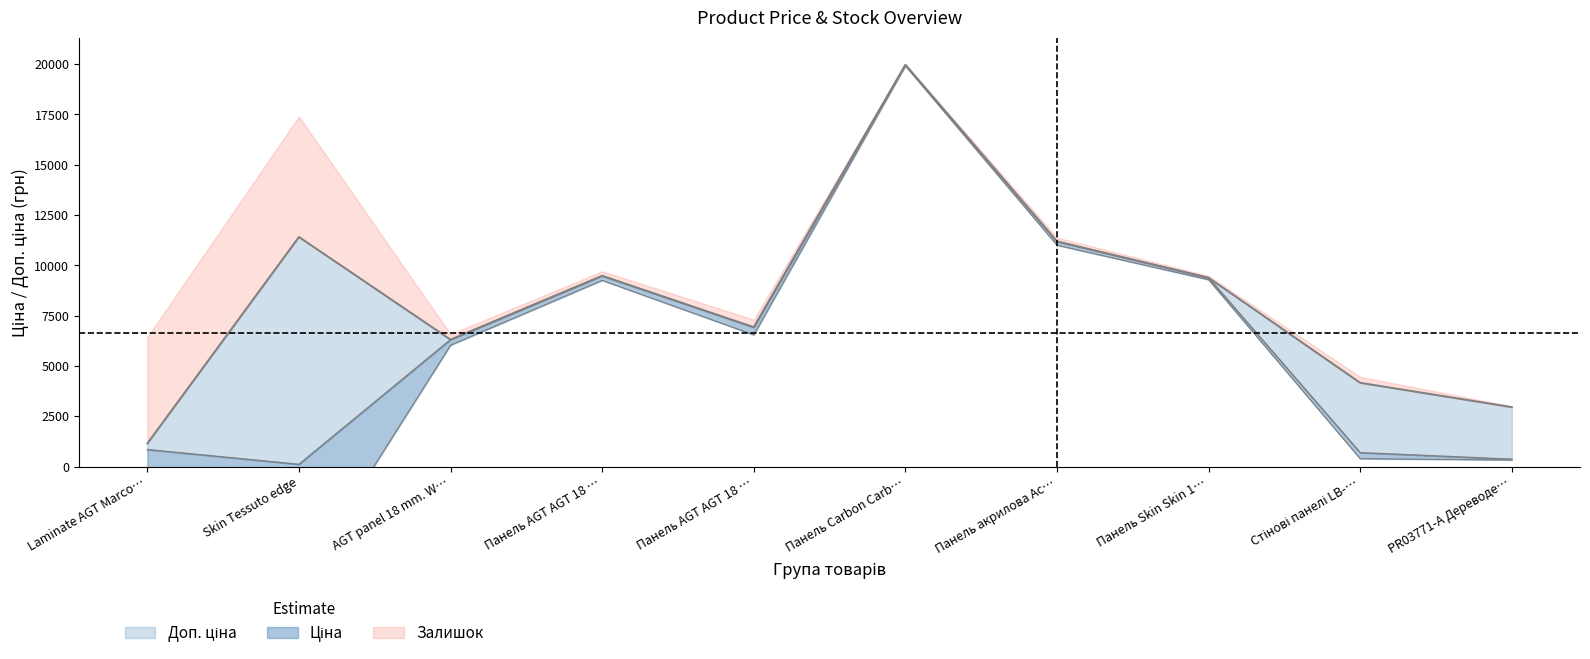

What is the highest value of the Ціна series?

19964.2